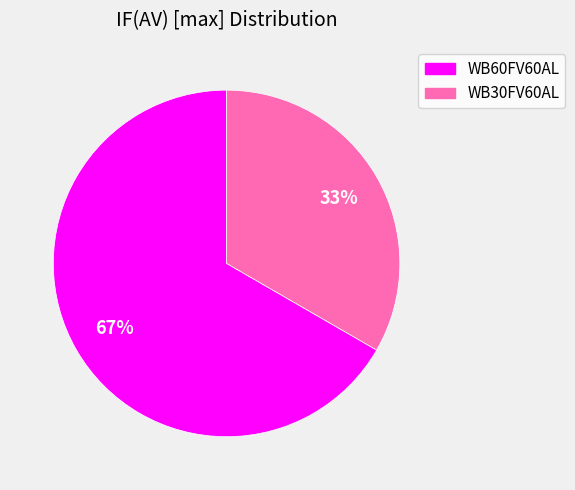

To the nearest percent, what portion does WB30FV60AL represent?

33%